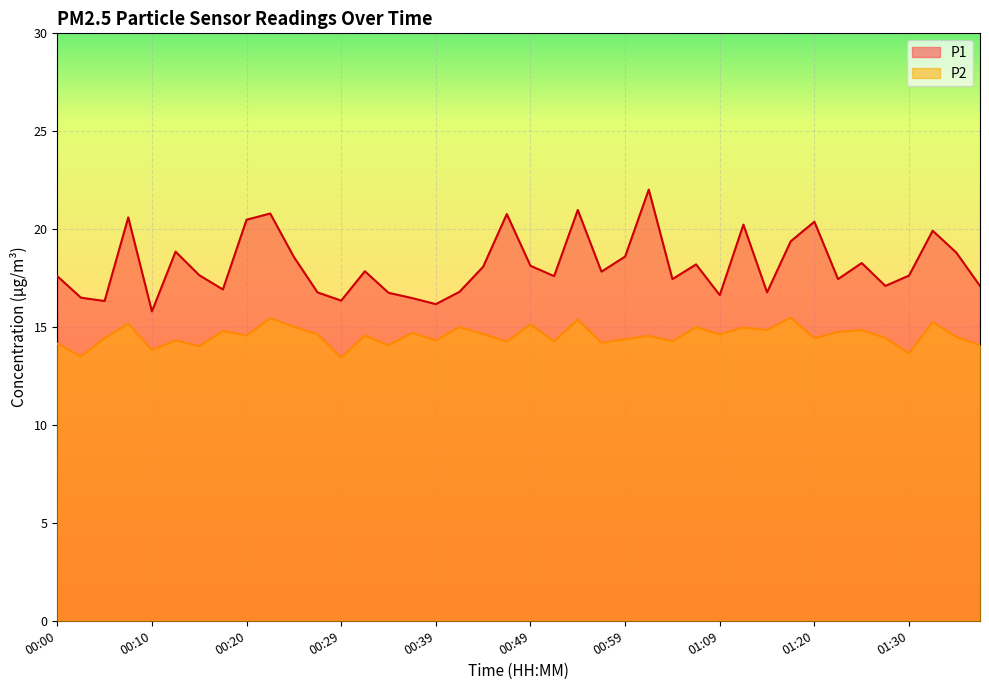

Where is P1 nearest to the value 18?

00:44